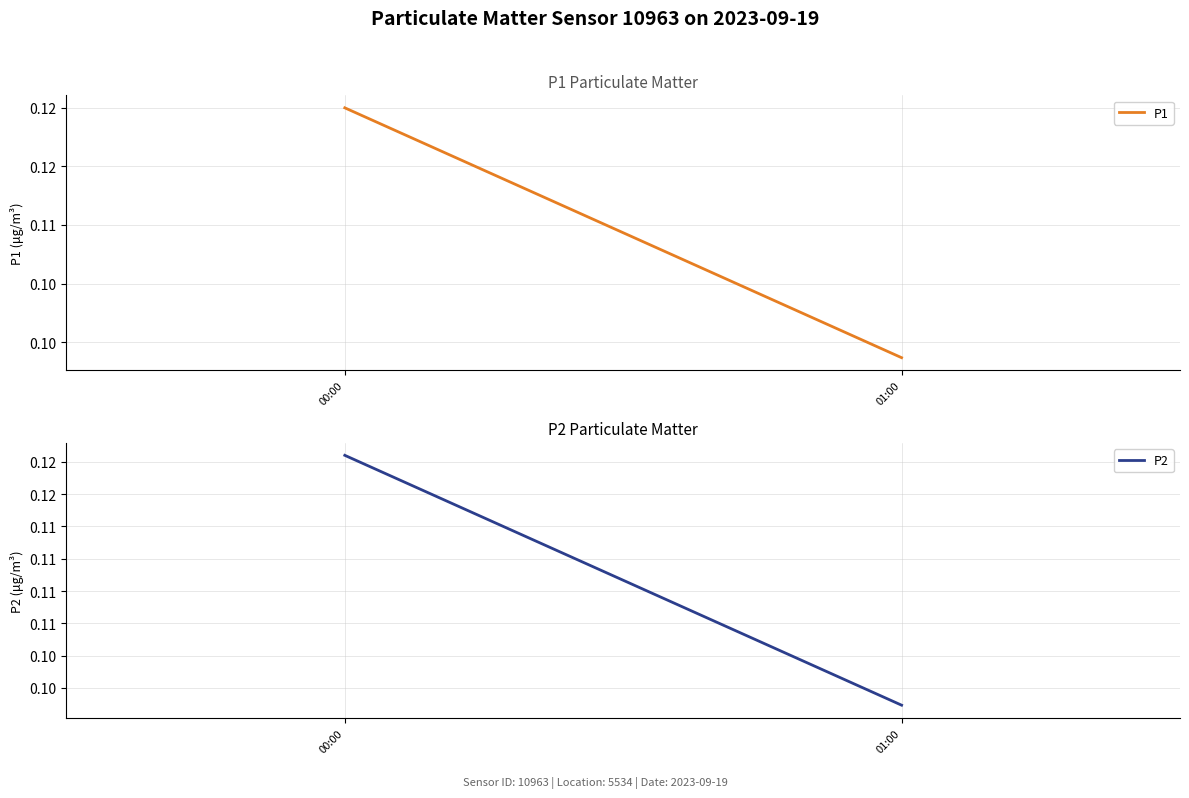

What is the sum of all P1 values?

0.2